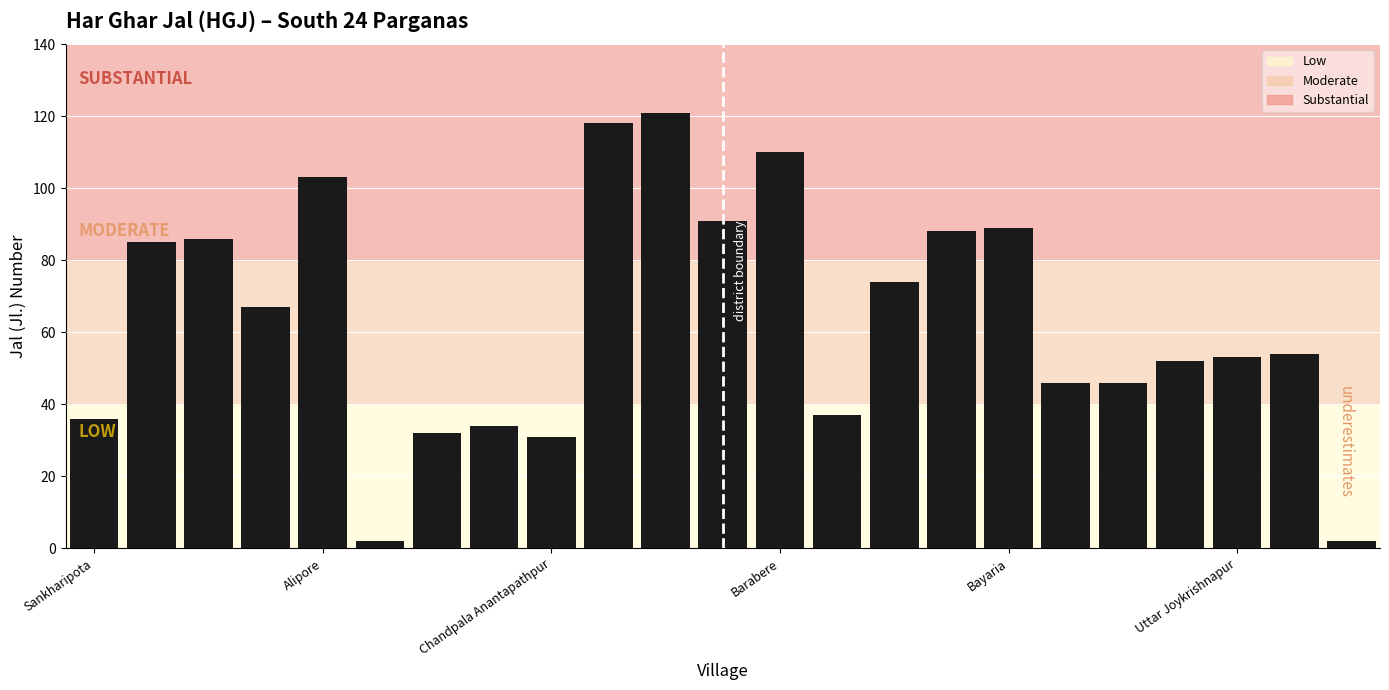

What is the difference between the maximum and second lowest values?

119